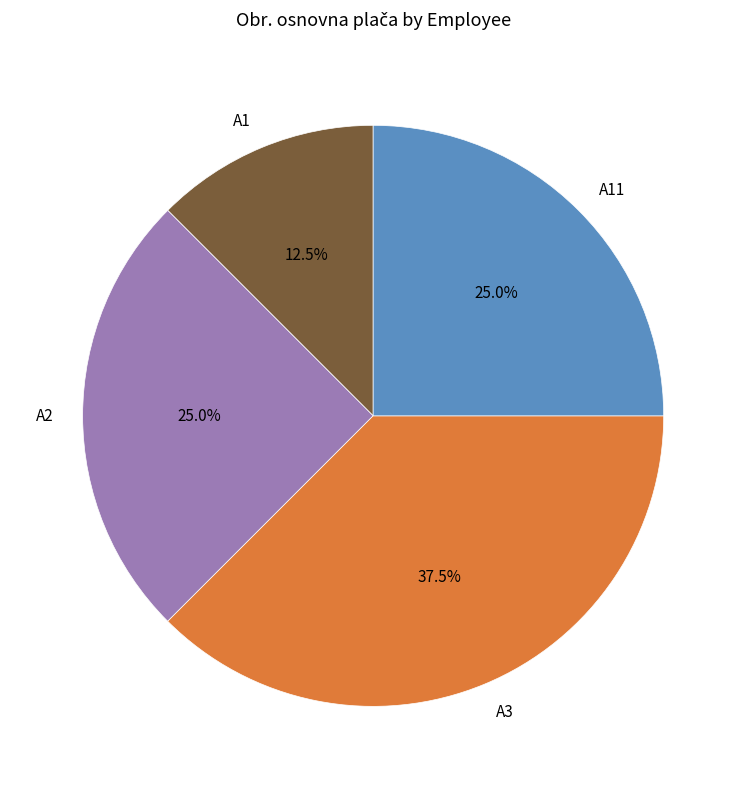

Is there any slice that represents more than half of the pie?

No